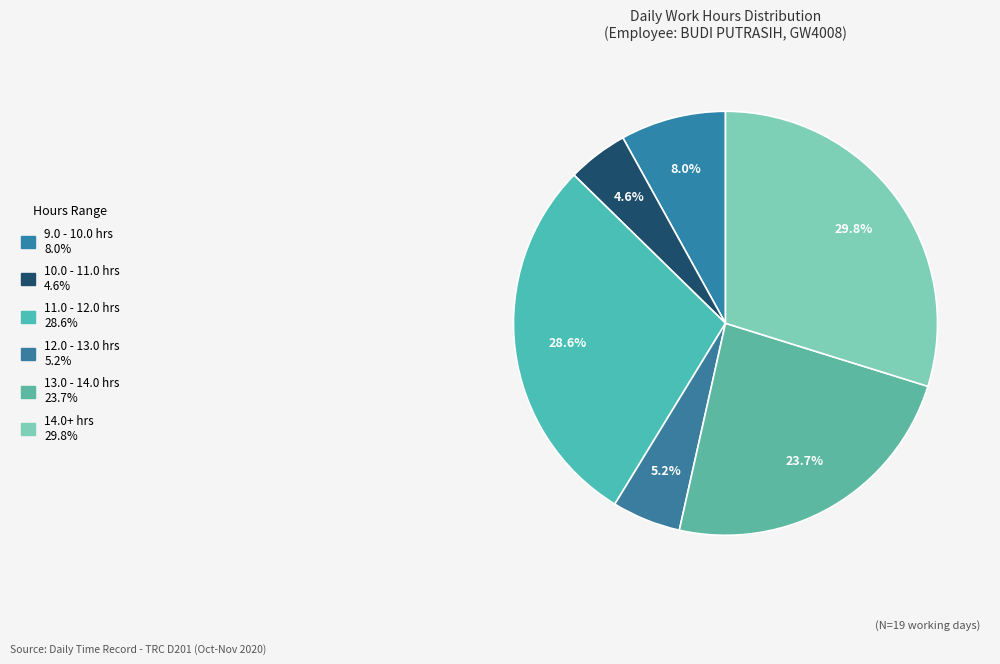

Count the number of slices in the pie.

6